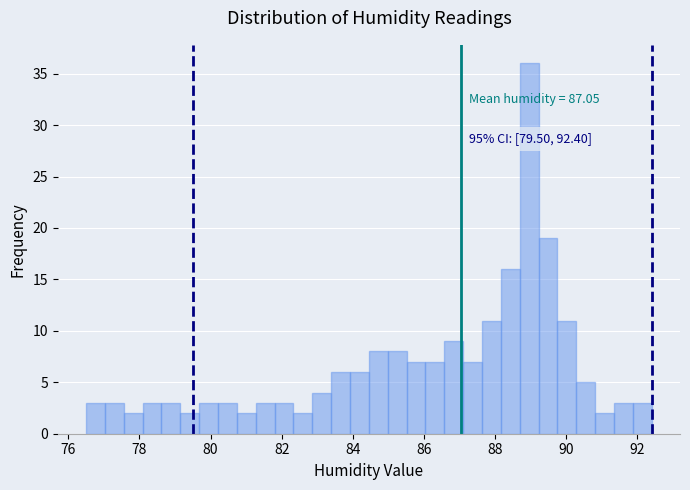

Around what value on the x-axis is the tallest bar? Give the approximate position of its centre, as read against the axis.

89.0